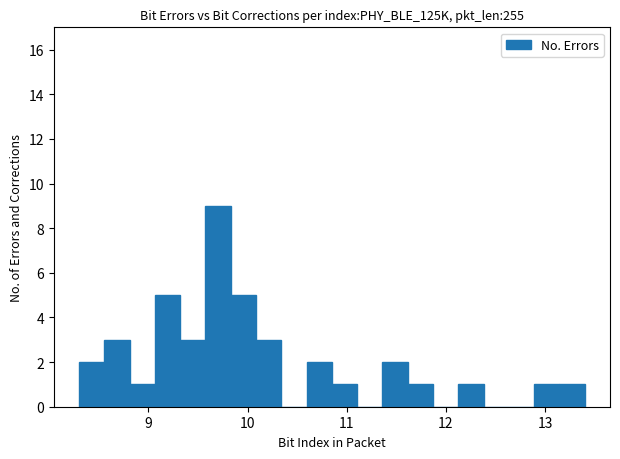

Read against the x-axis, roughly where is the centre of the tallest bar?

9.7